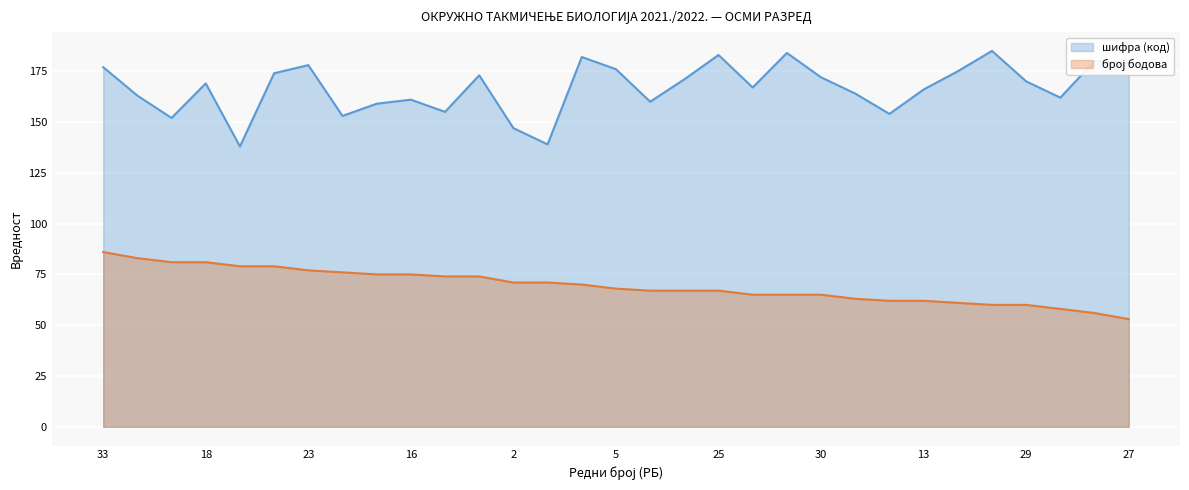

The број бодова series shows 81 at 18. True or false?

True